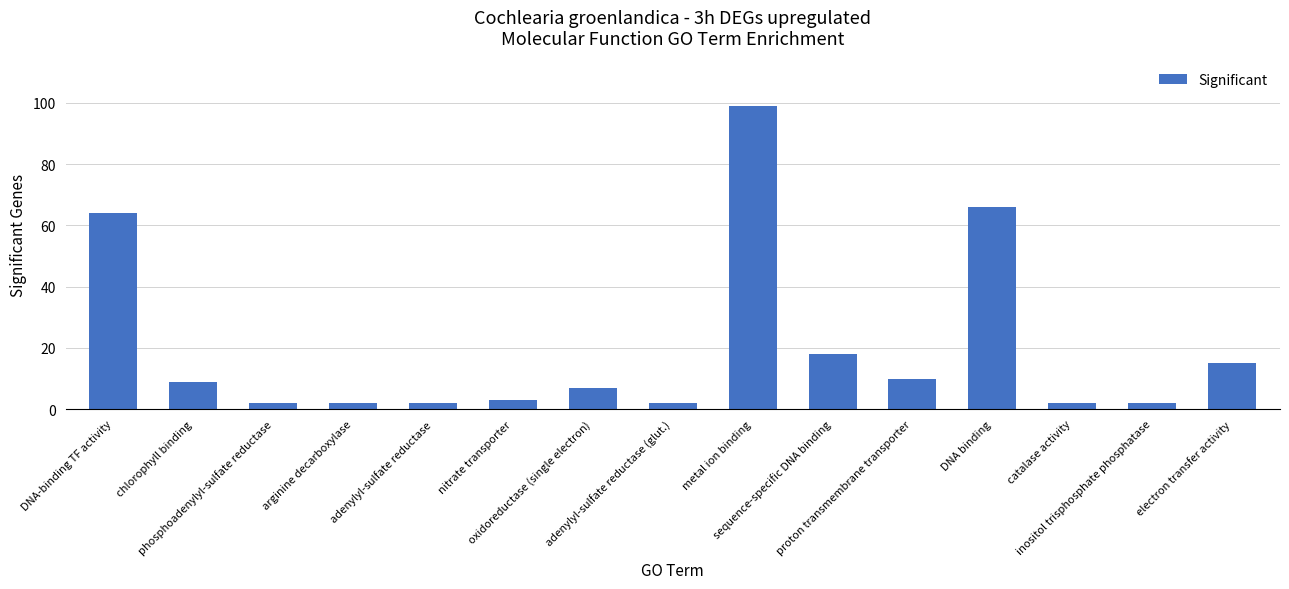

At which label does the data first exceed 7?

DNA-binding TF activity